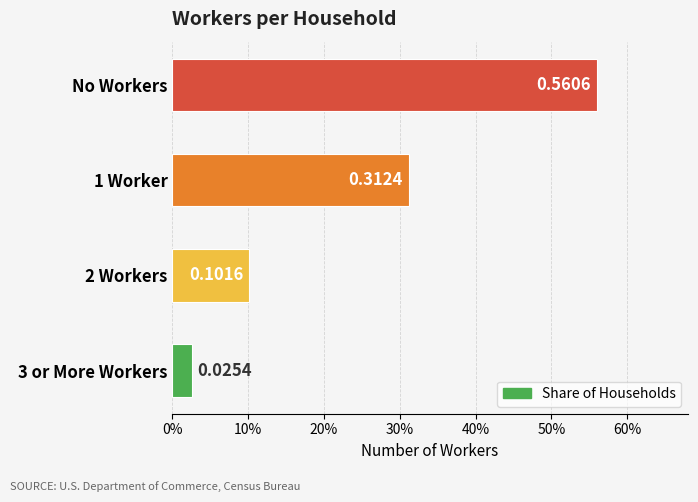

Does the chart contain any negative values?

No